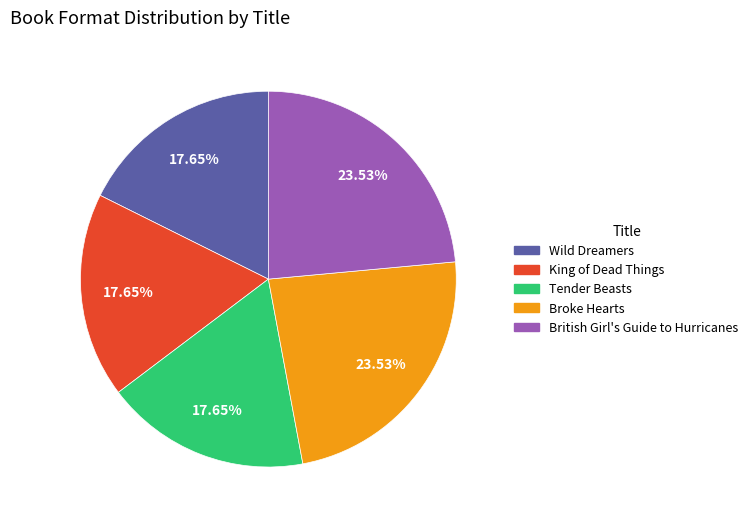

To the nearest percent, what is the difference between the Wild Dreamers and British Girl's Guide to Hurricanes slice percentages?

6%